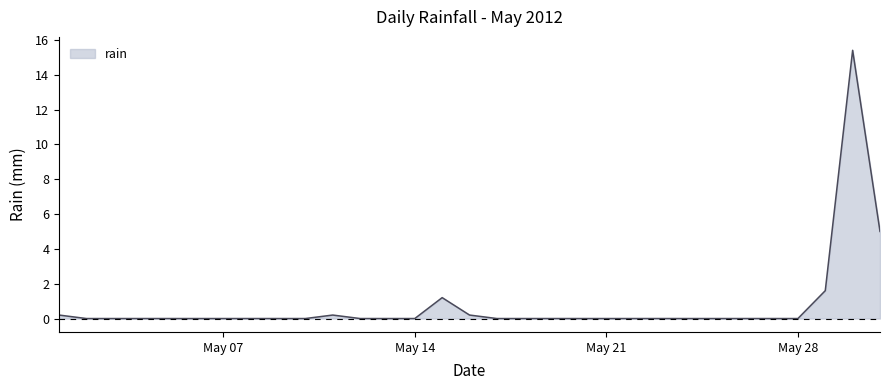

What is the greatest value displayed?

15.4